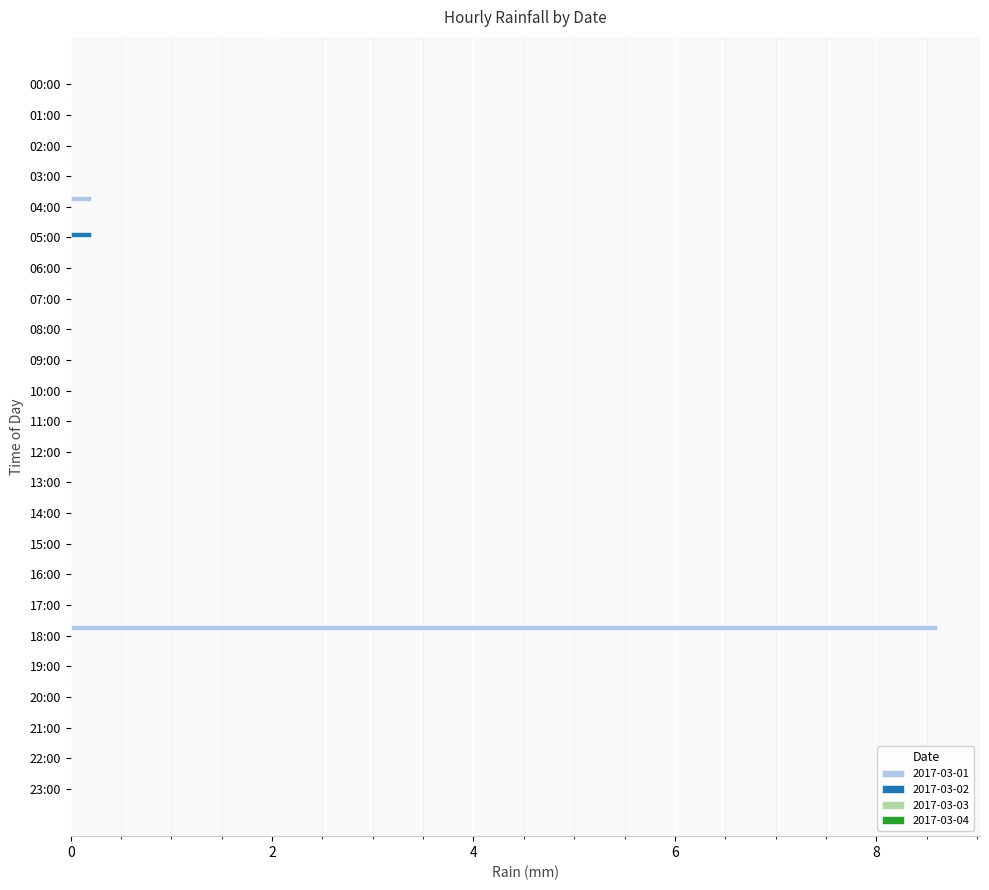

The value of 2017-03-01 at 06:00 is 0.0. True or false?

True